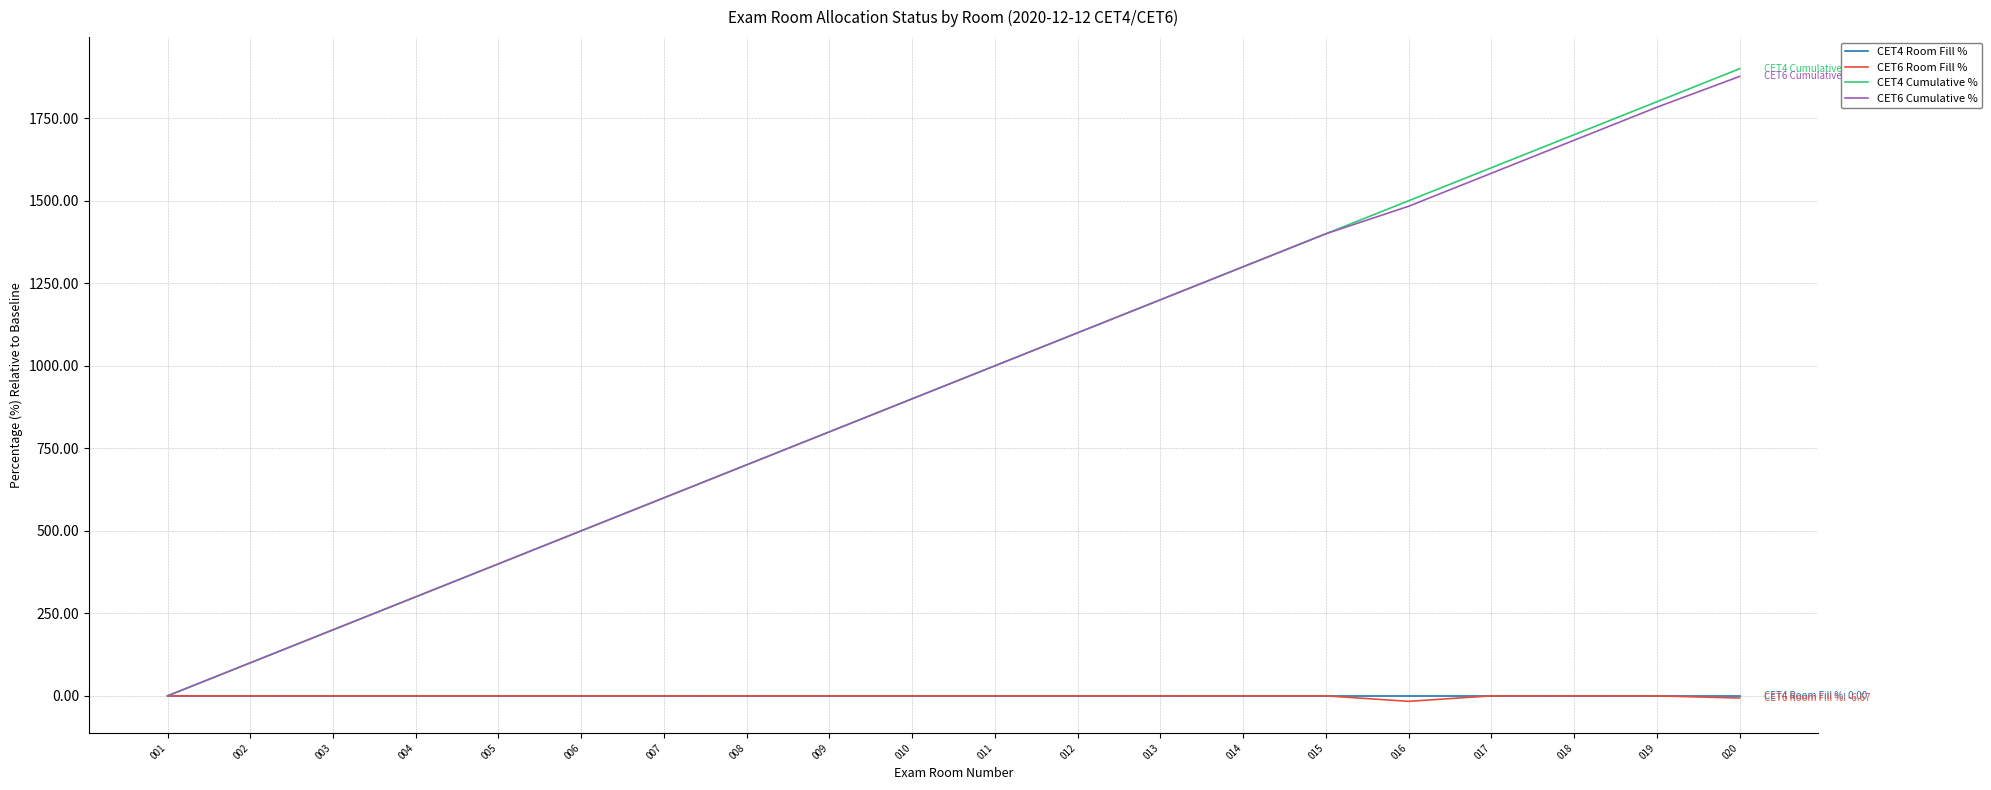

The CET6 Room Fill % series shows 0.0 at 001. True or false?

True